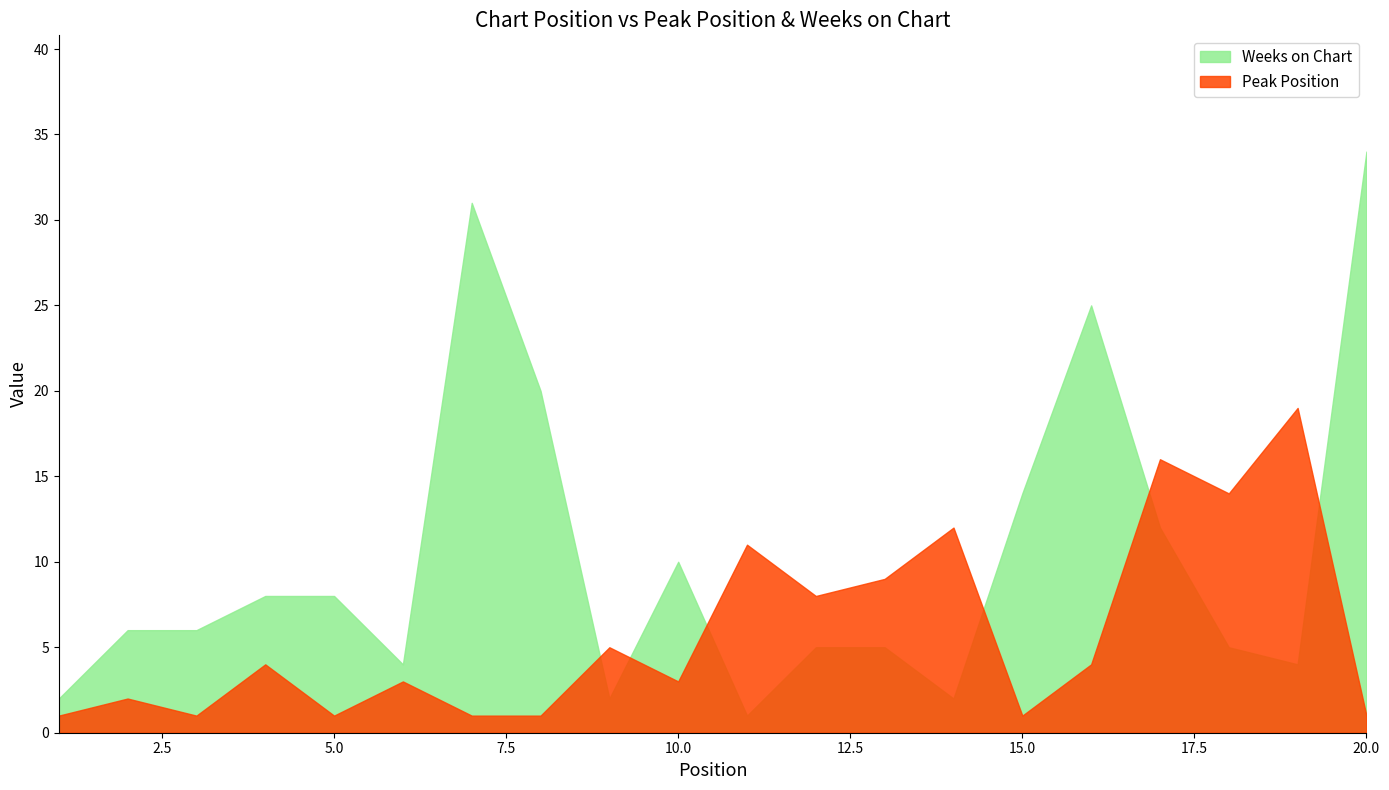

How many distinct data groups are displayed?

2